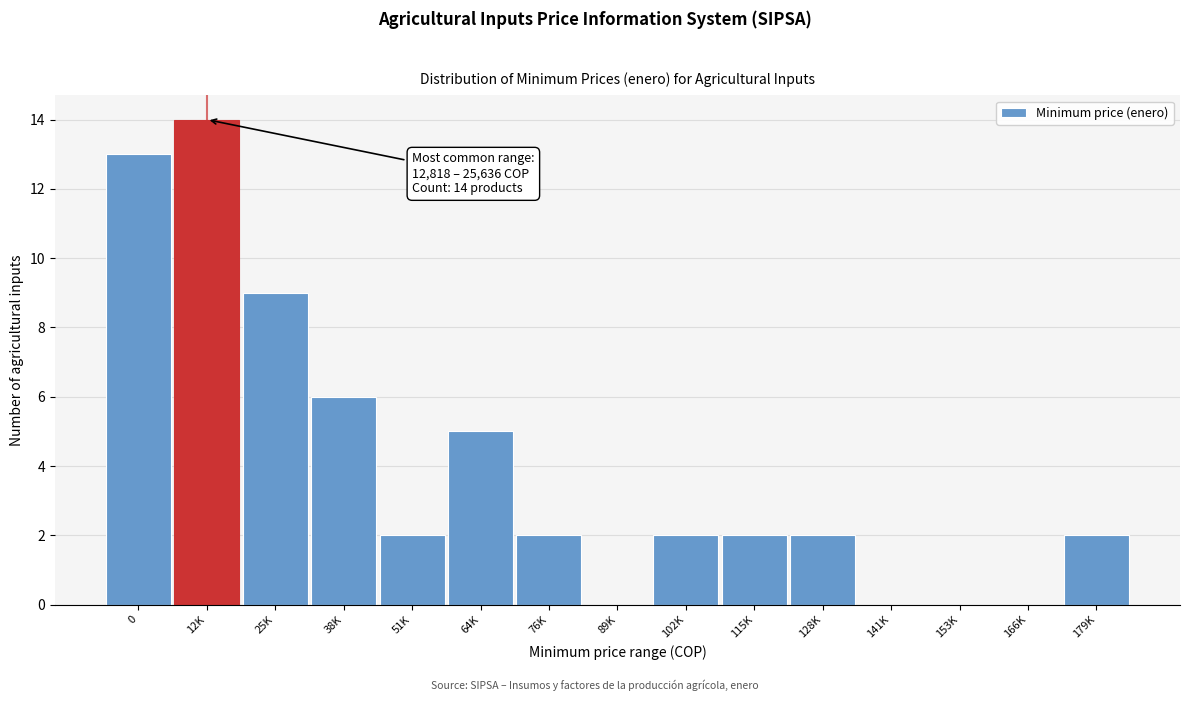

Reading right to left, what are all the values shown in this chart?

179K=2	166K=0	153K=0	141K=0	128K=2	115K=2	102K=2	89K=0	76K=2	64K=5	51K=2	38K=6	25K=9	12K=14	0=13